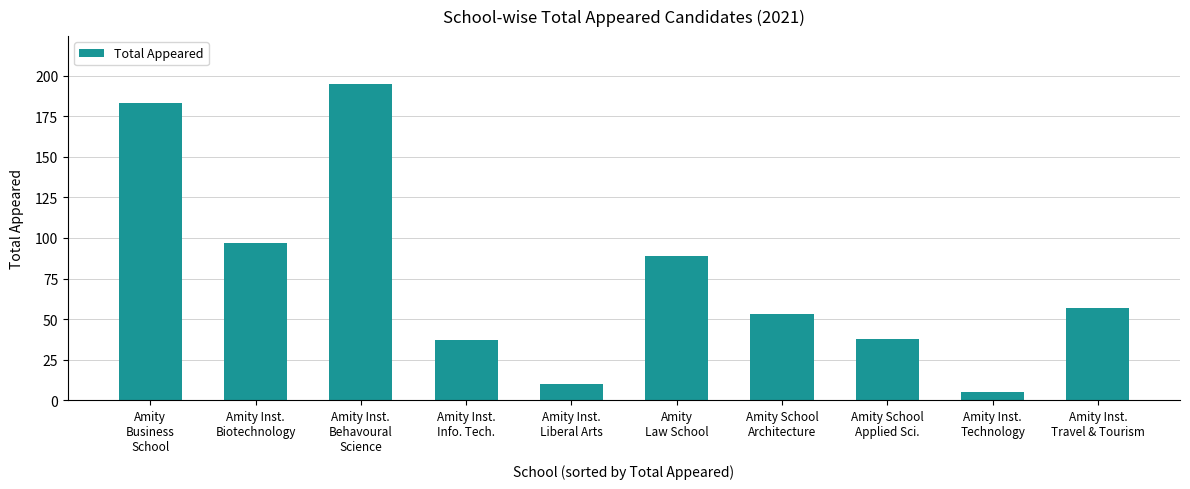

How many bars are there in total?

10